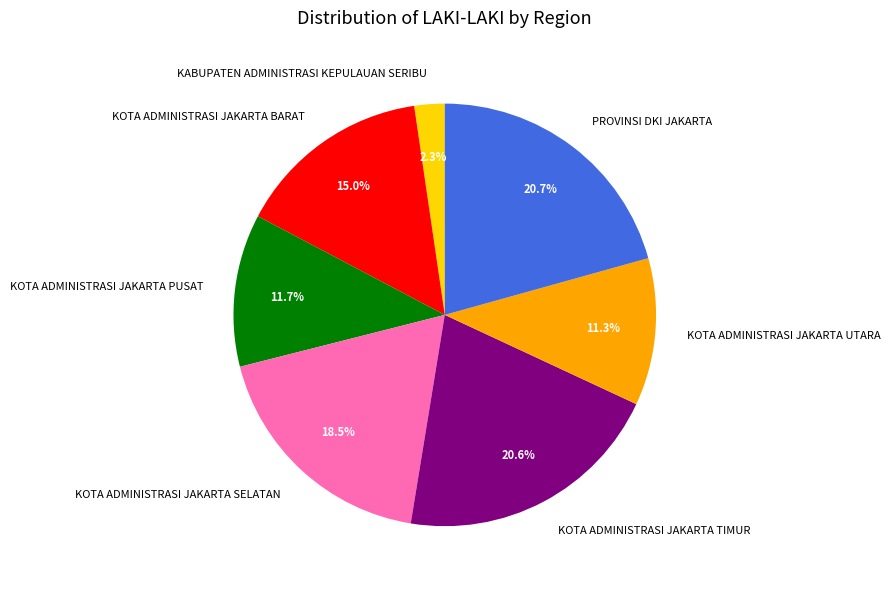

How many slices are in this pie chart?

7